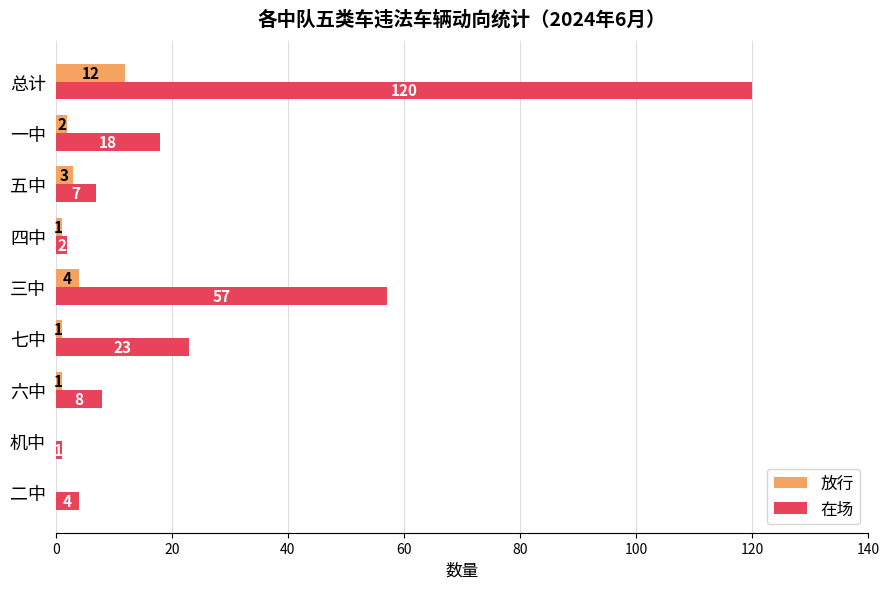

Read the 在场 value at 一中.

18